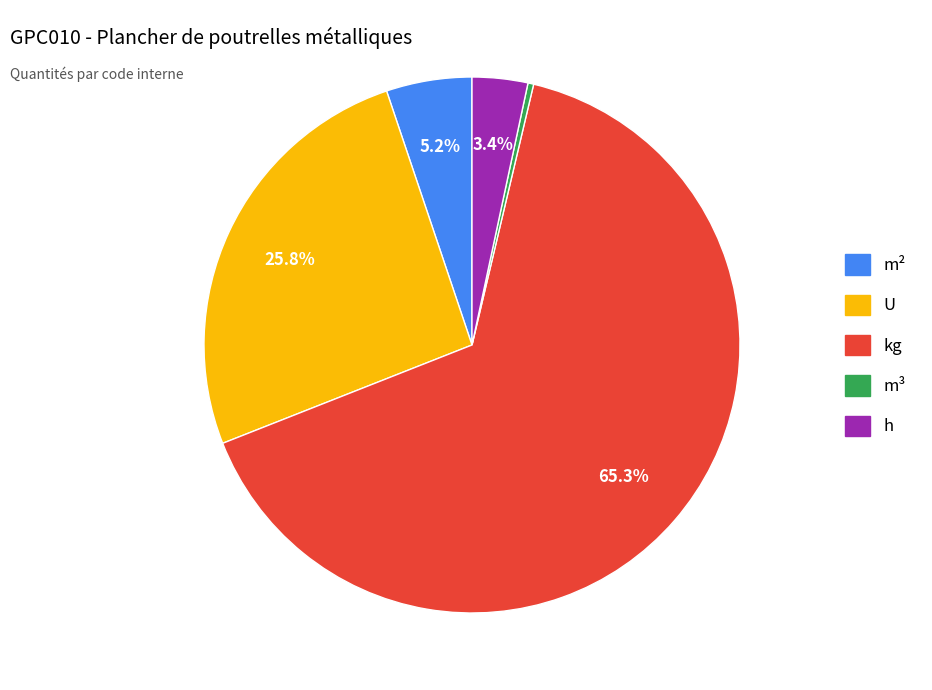

Is there any slice that represents more than half of the pie?

Yes